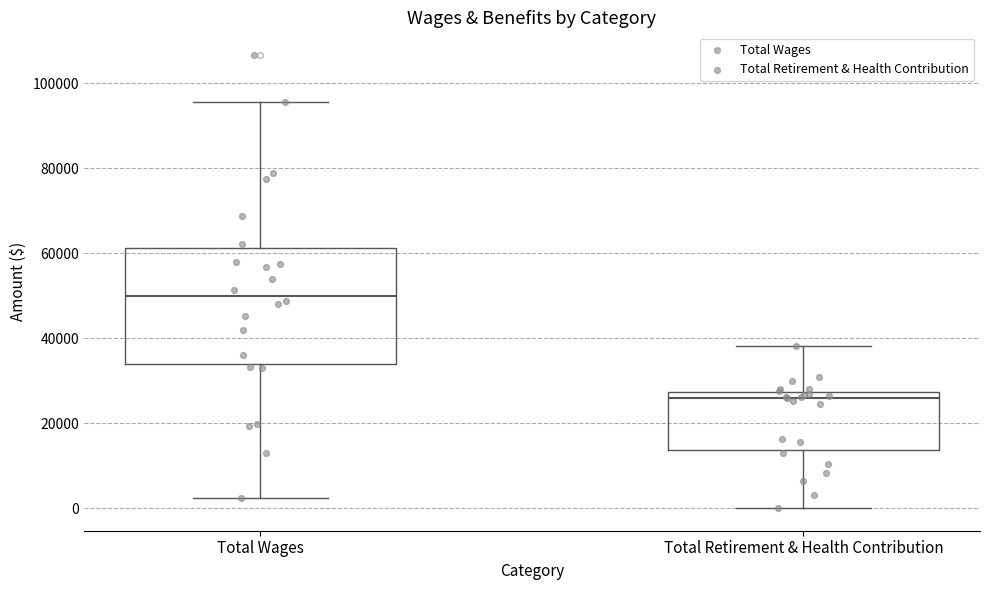

Reading left to right, read every box against the y-axis: the position of its median line, the range the box covers, and the ends of its whiskers. The values are not printed on the chart, so give them approximately, as read against the axis.

Total Wages: median 50000, box 34000 to 62000, whiskers 2000 to 96000
Total Retirement & Health Contribution: median 26000, box 14000 to 28000, whiskers 0 to 38000